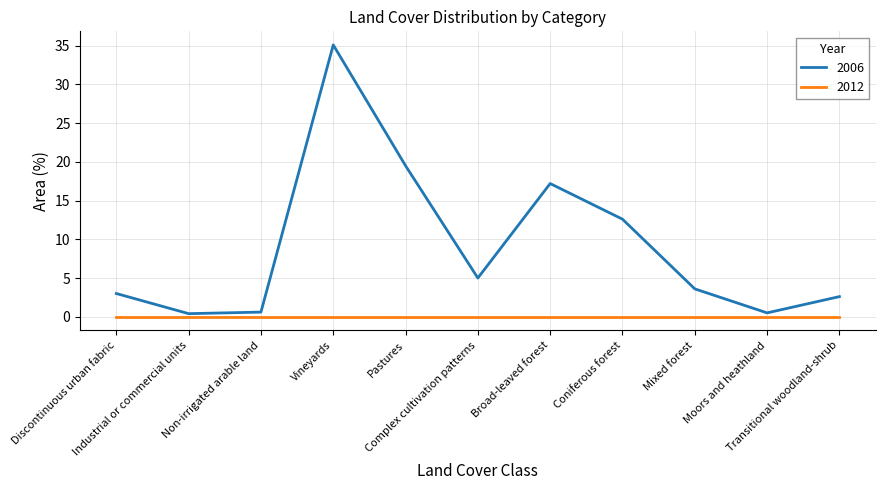

What is the smallest value displayed?

0.0